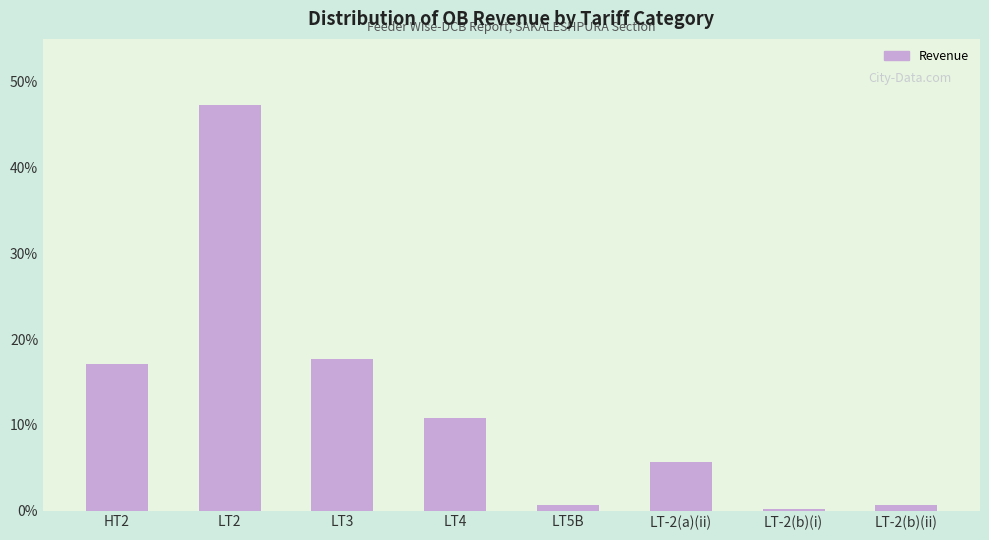

Are the bars grouped side by side (vs. stacked)?

No